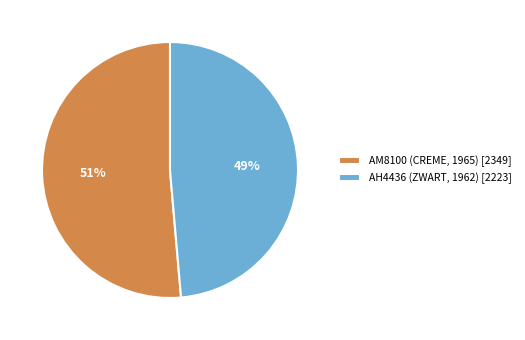

Is it true that AH4436 (ZWART, 1962) is 57% of the pie?

False